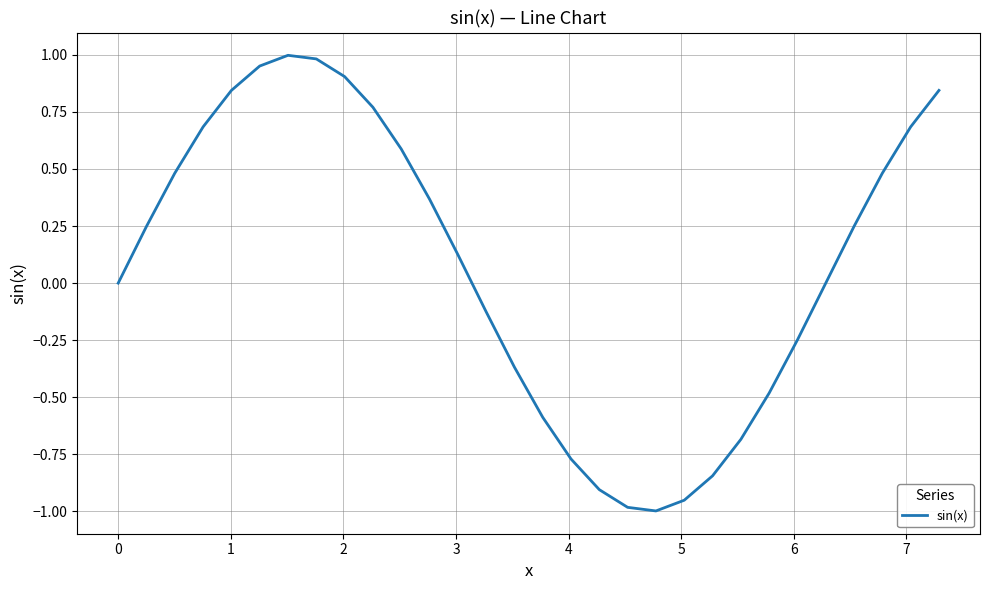

What is the difference between the maximum and minimum values?

2.0